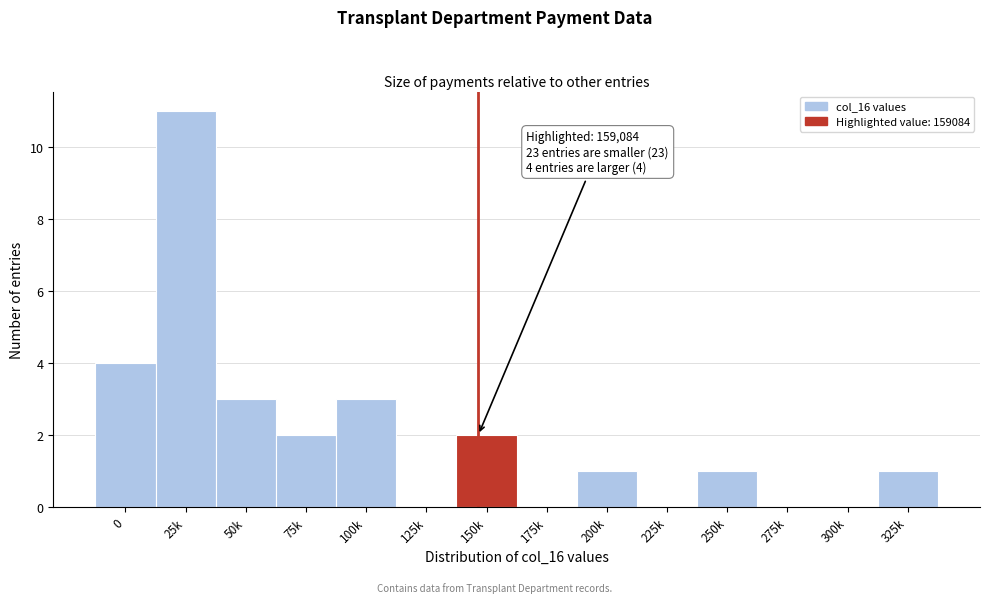

Reading left to right, extract all data points from this chart.

0=4	25k=11	50k=3	75k=2	100k=3	125k=0	150k=2	175k=0	200k=1	225k=0	250k=1	275k=0	300k=0	325k=1